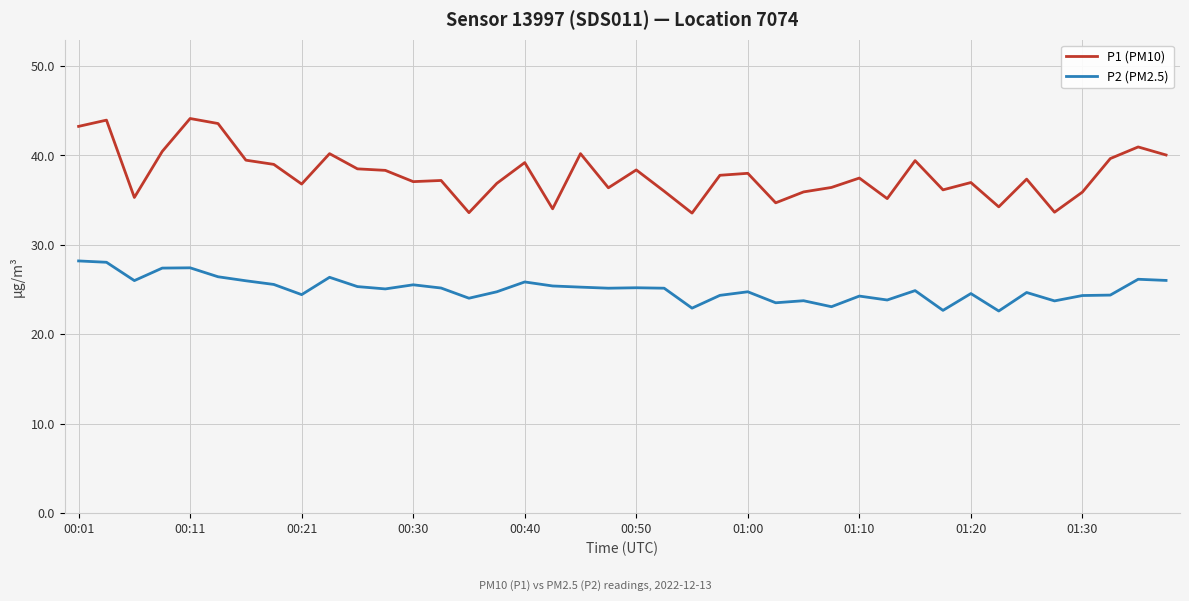

Which series has the largest total across all categories?

P1 (PM10)